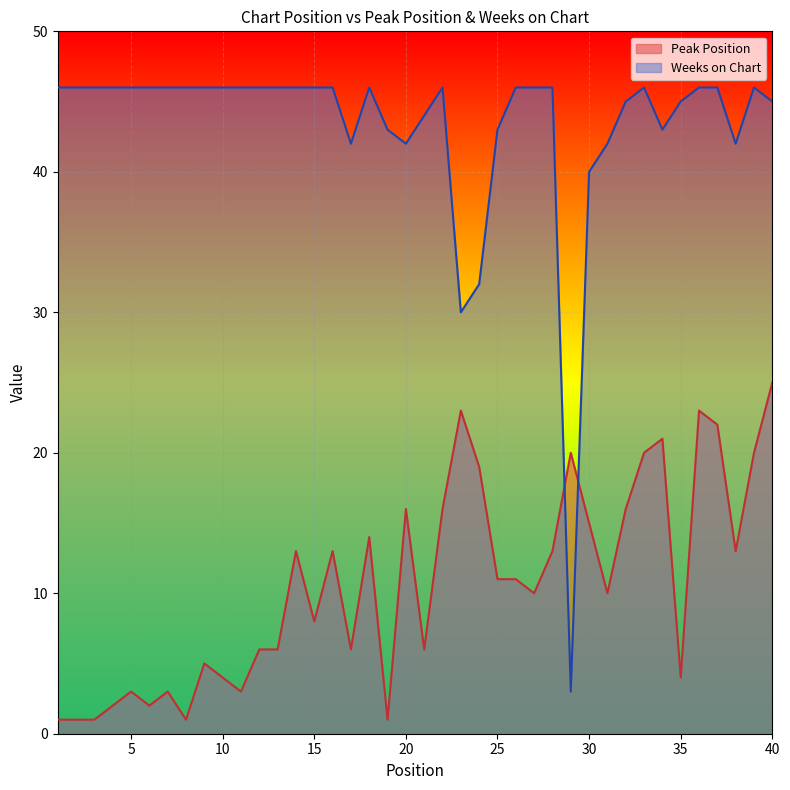

Where do Weeks on Chart and Peak Position first cross each other?

28 and 29